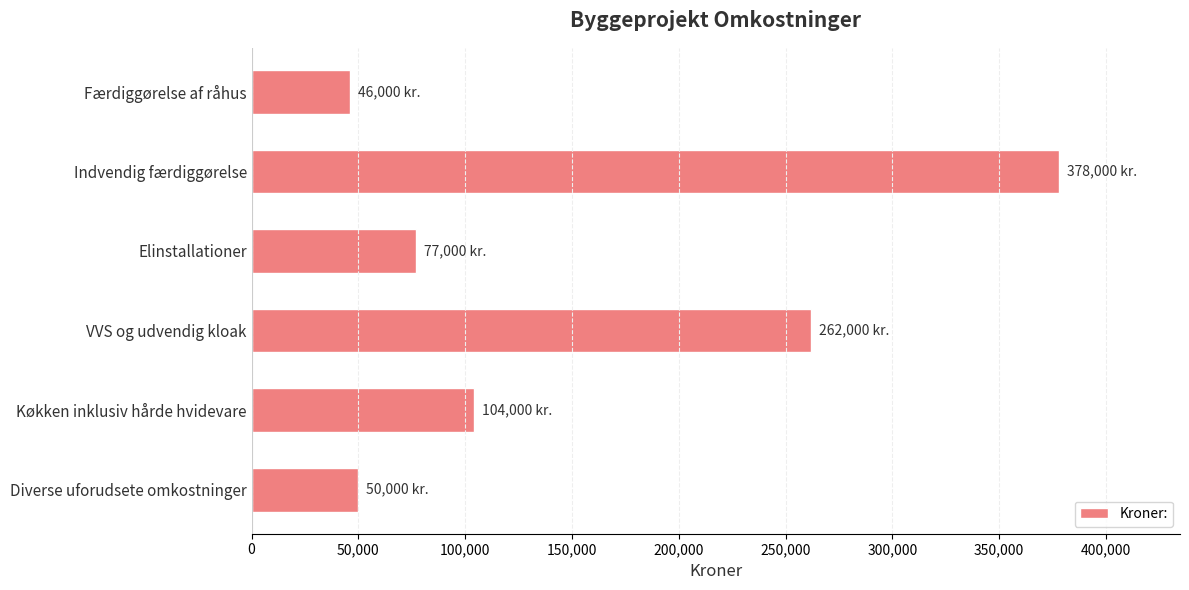

Count the number of data series in this chart.

1